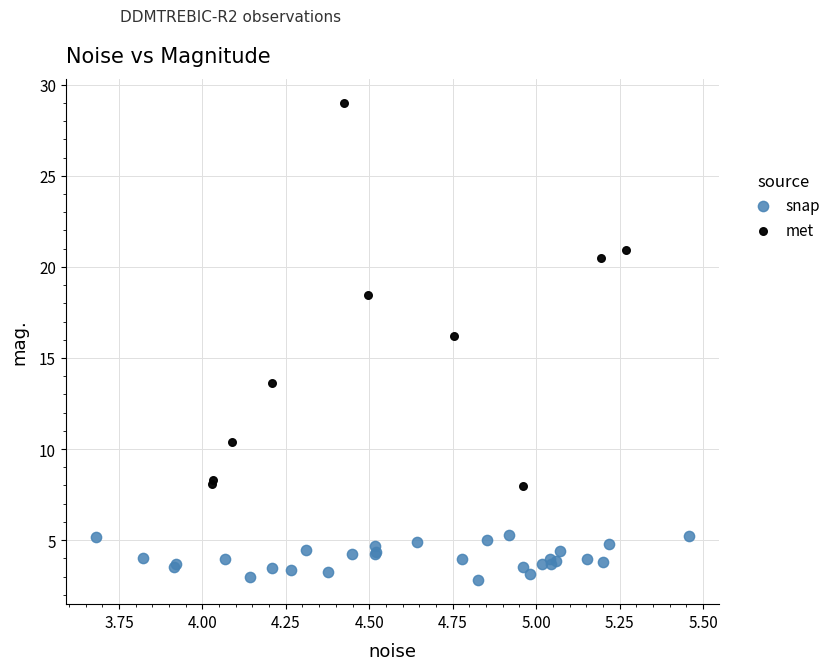

Which series contains the highest Y value?

met